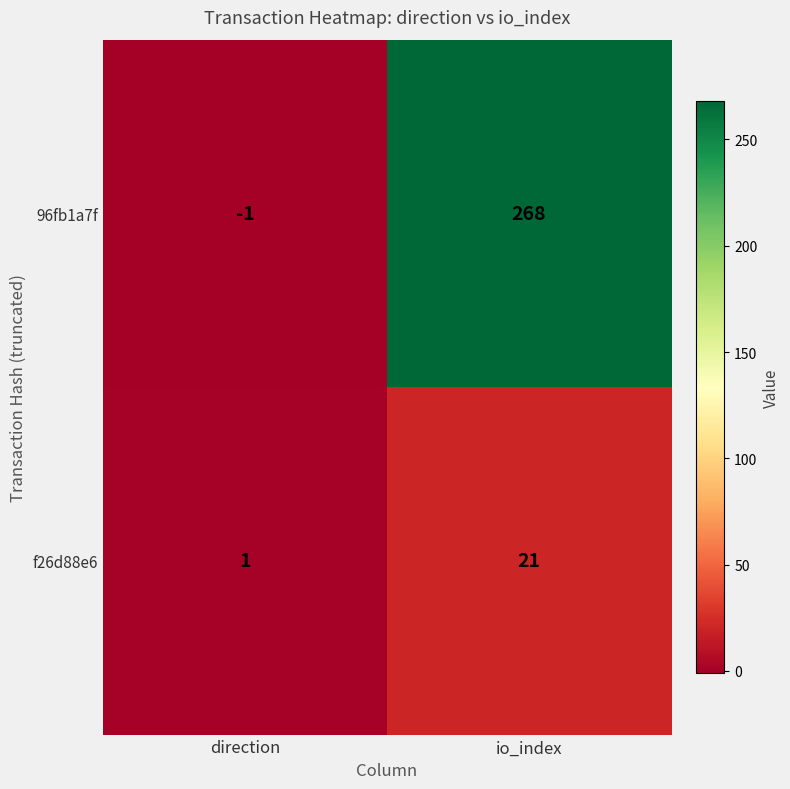

What is the spread (max minus min) of values at direction?

2